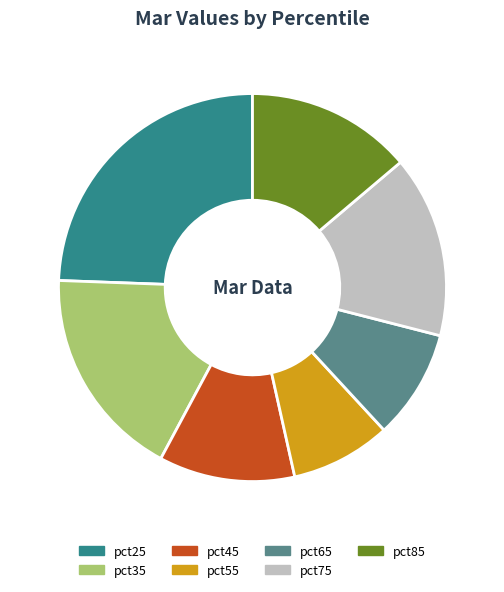

Does pct85 represent more than half of the total?

No